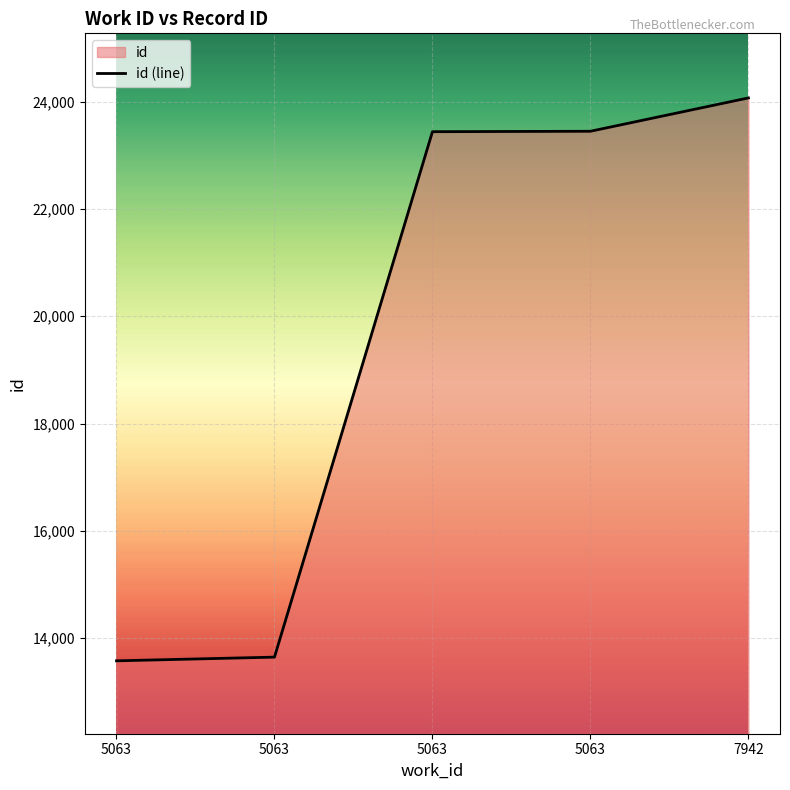

Which category has the highest value across all series?

7942